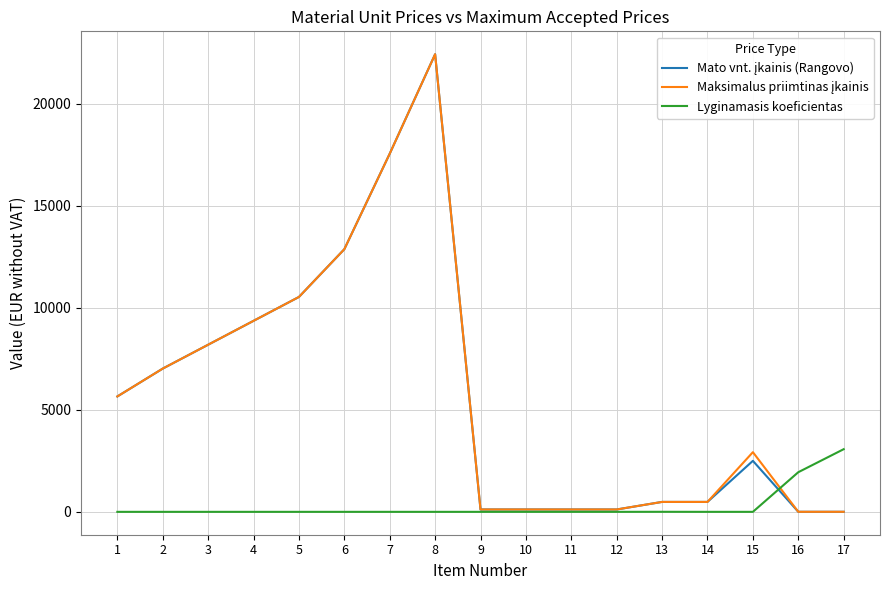

What is the maximum value shown in the chart?

22425.0